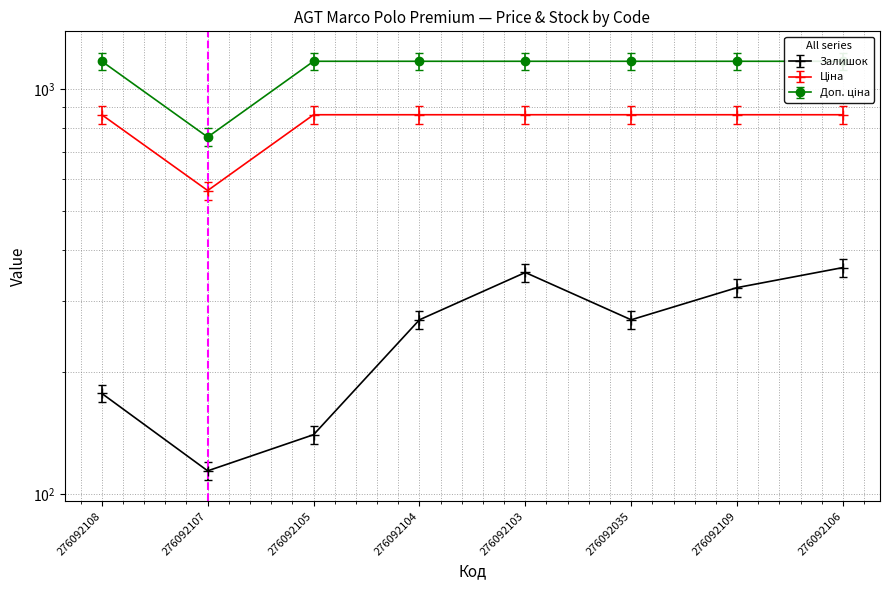

At which category is the sum across all series the highest?

276092106